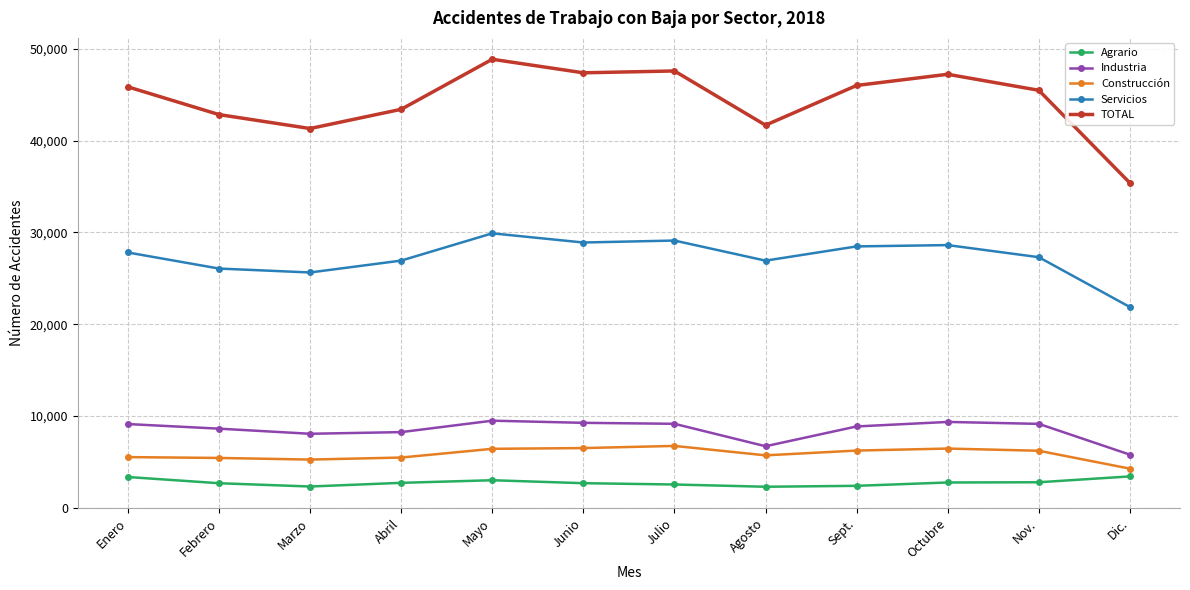

At which category is the sum across all series the highest?

Mayo